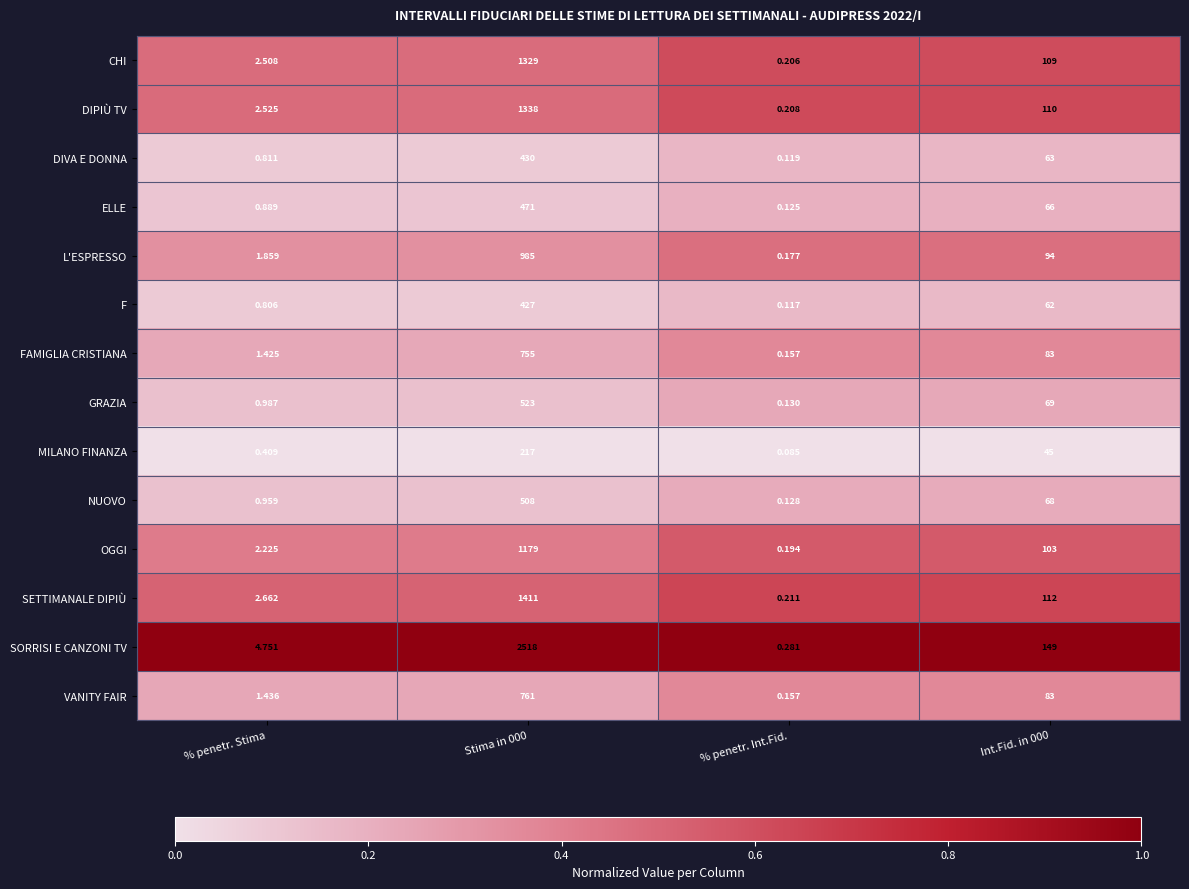

Which series has the widest spread of values?

SORRISI E CANZONI TV